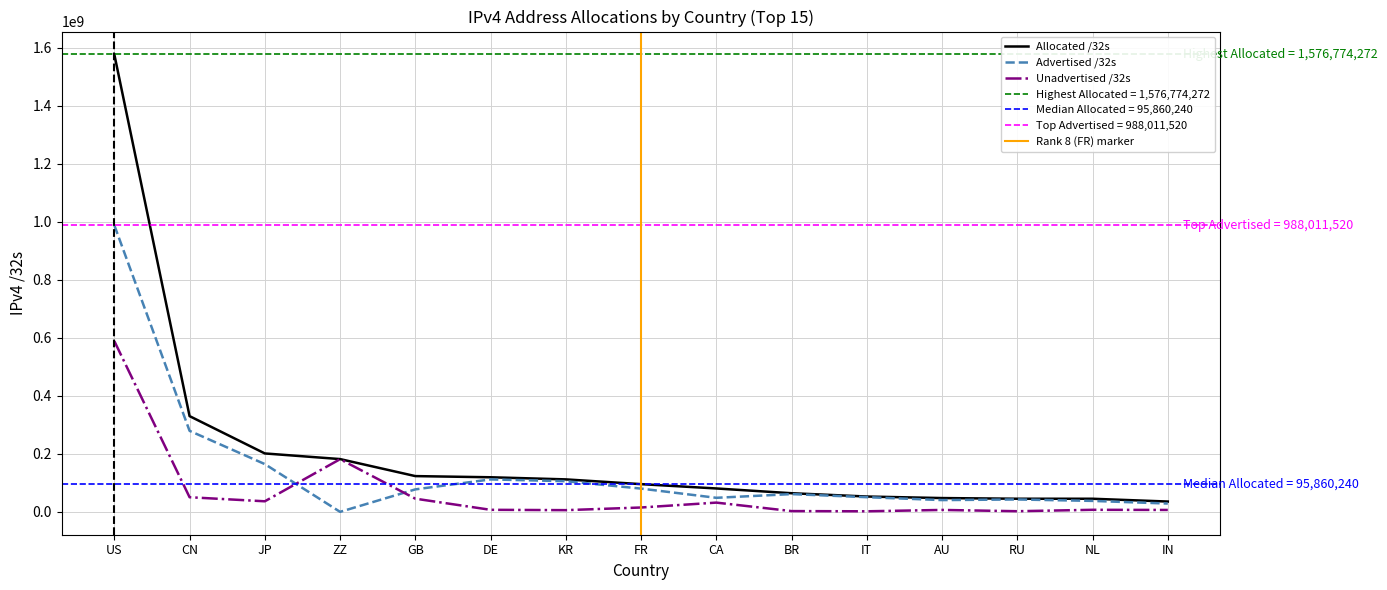

Rank the series by their average value, from lowest to highest.

Unadvertised /32s, Advertised /32s, Allocated /32s